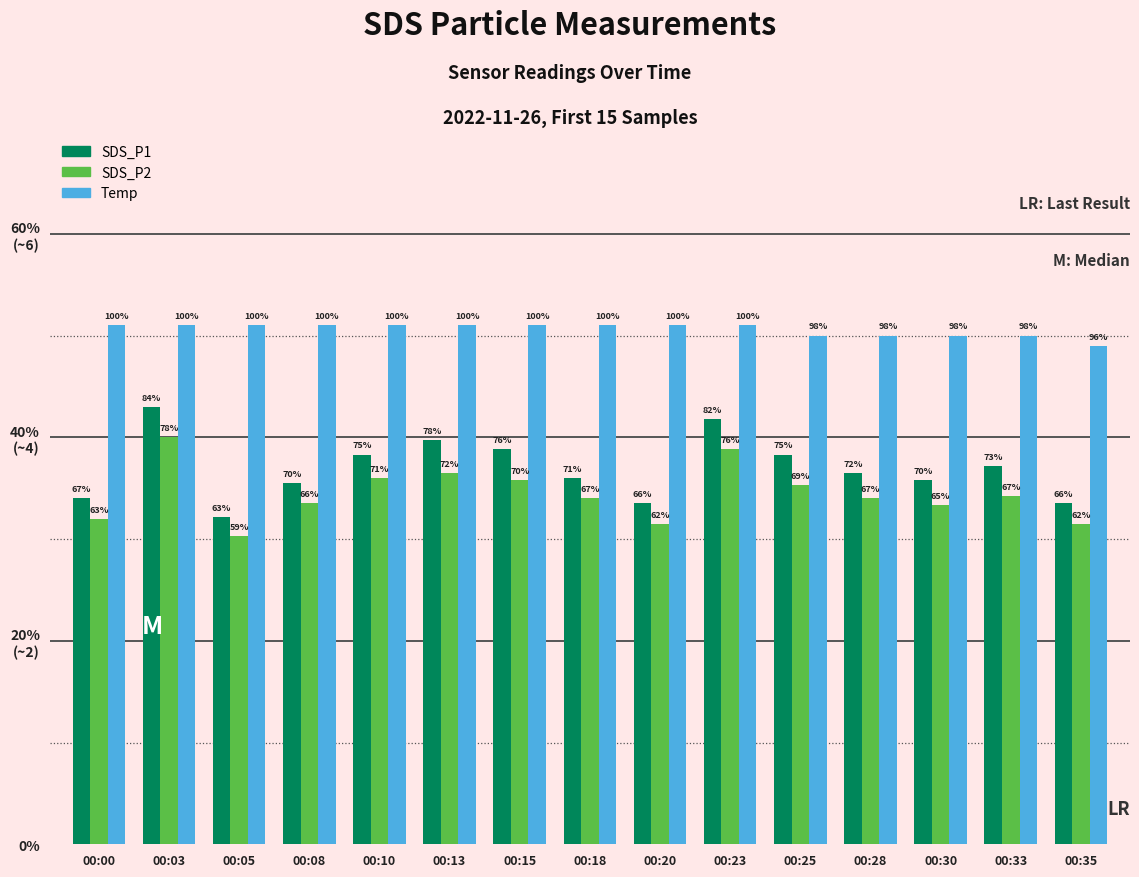

Are the bars grouped side by side (vs. stacked)?

Yes